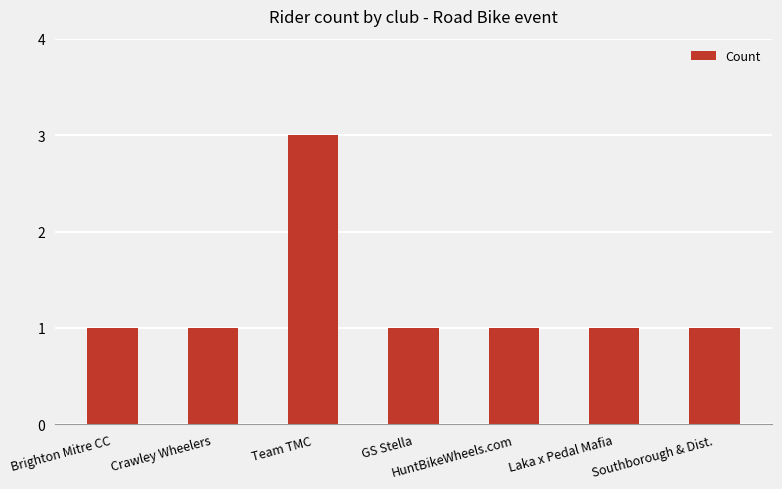

What is the sum of all values?

9